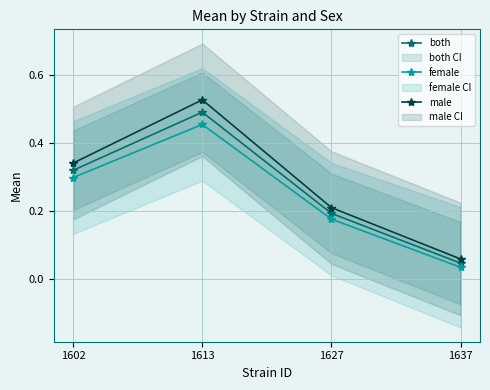

True or false: male and both cross at least once.

False